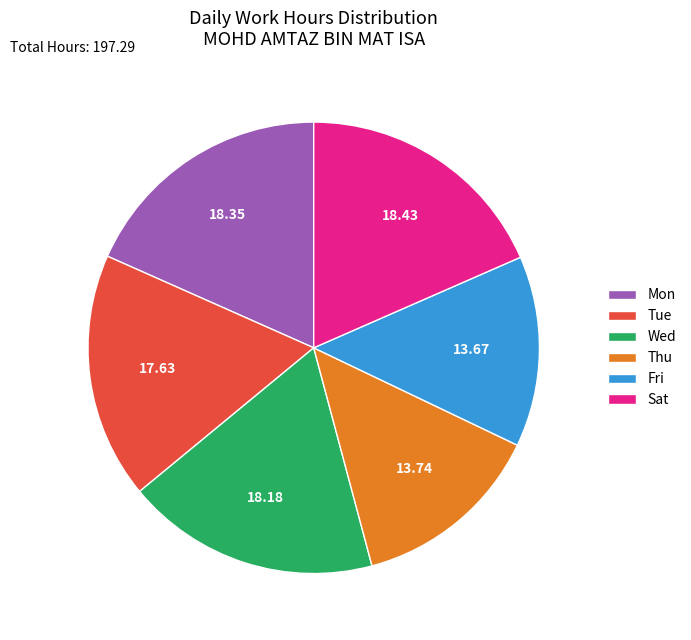

Which has a higher value, Fri or Wed?

Wed